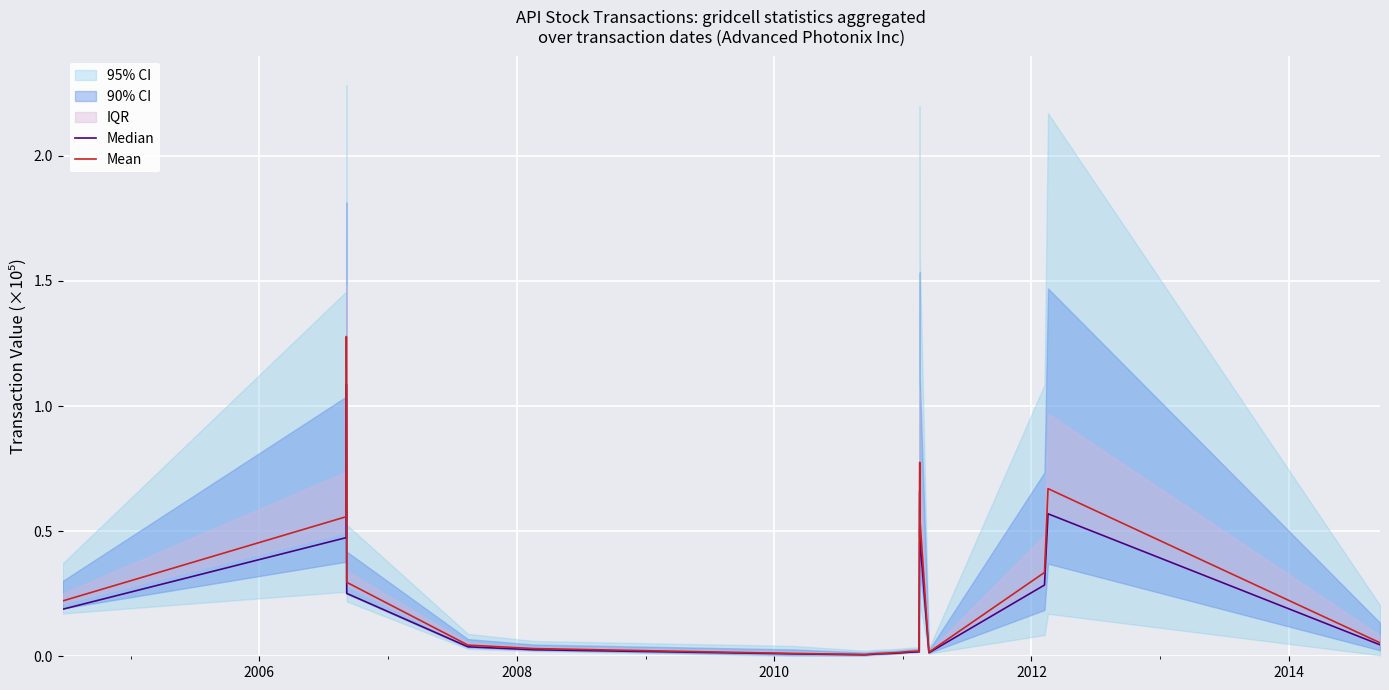

Reading left to right, transcribe all the data shown in this chart.

Median: 0.2	0.5	1.1	0.3	0.0	0.0	0.0	0.0	0.0	0.0	0.0	0.0	0.0	0.7	0.5	0.0	0.3	0.6	0.0
Mean: 0.2	0.6	1.3	0.3	0.0	0.0	0.0	0.0	0.0	0.0	0.0	0.0	0.0	0.8	0.6	0.0	0.3	0.7	0.1